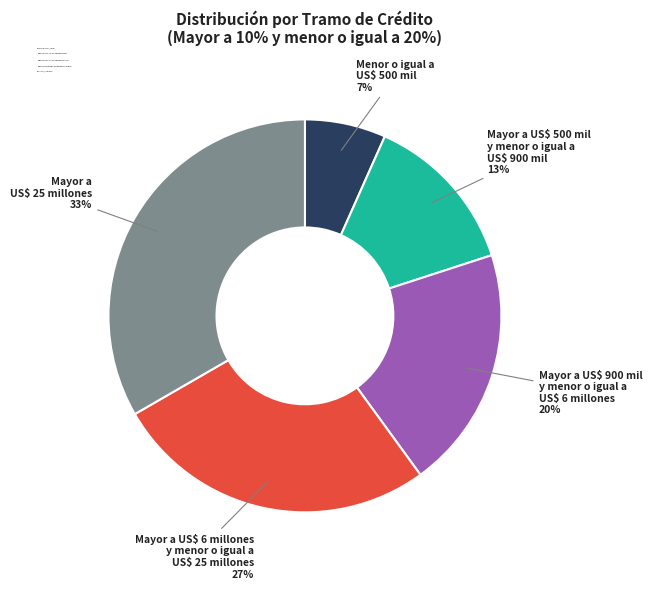

What percentage is the Menor o igual a US$ 500 mil slice, to the nearest percent?

7%